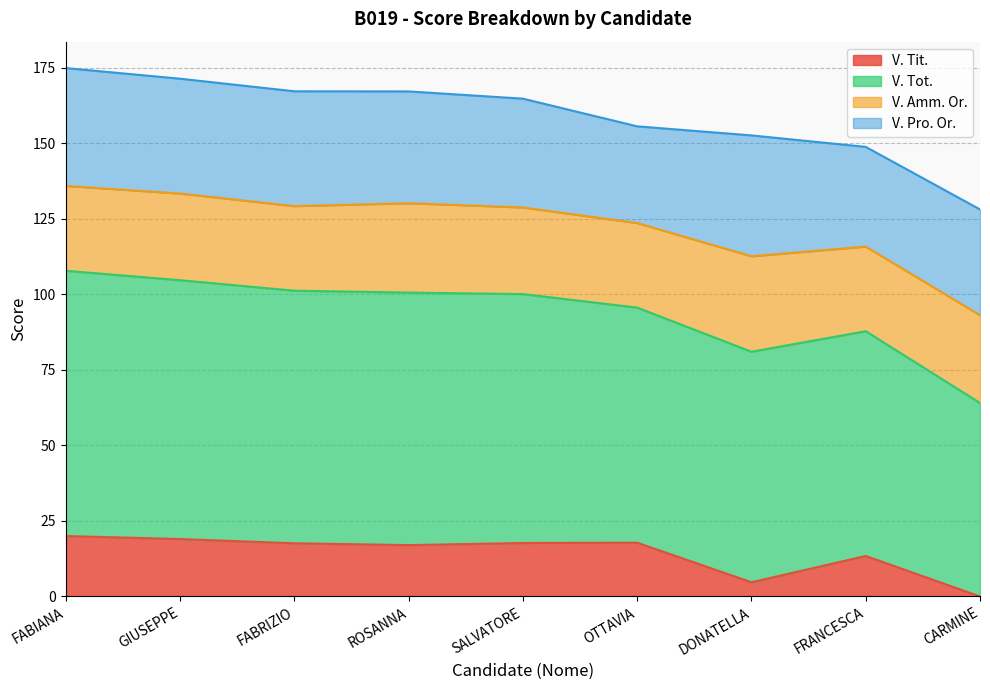

What are all the series names shown in the legend?

V. Tit., V. Tot., V. Amm. Or., V. Pro. Or.